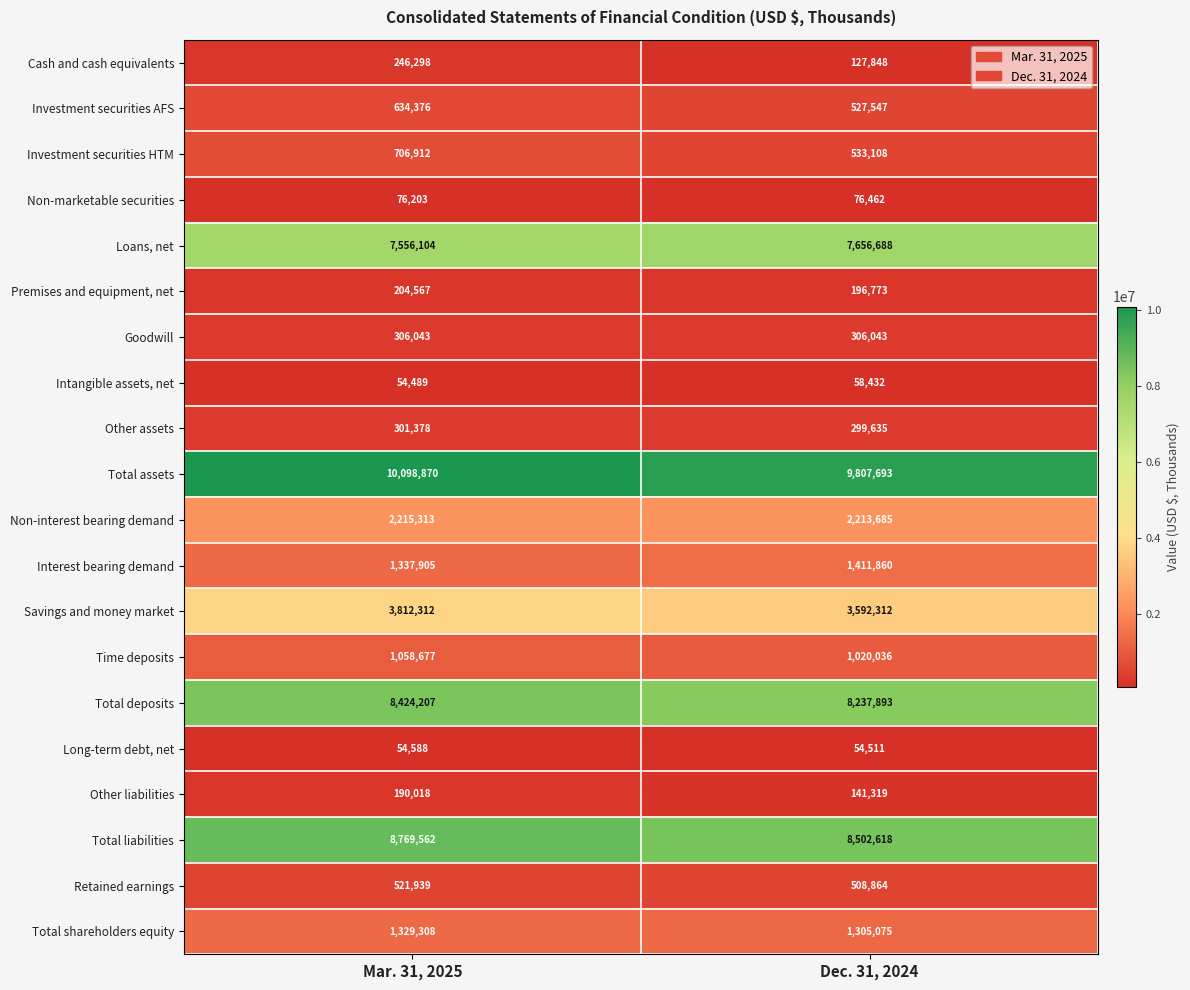

What is the smallest value displayed?

54489